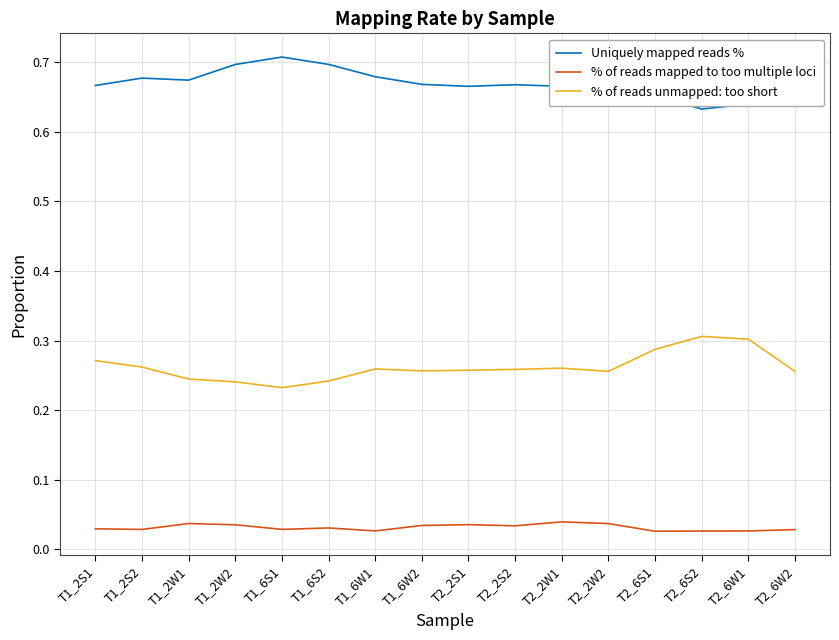

What position from the right is T1_2W2?

13